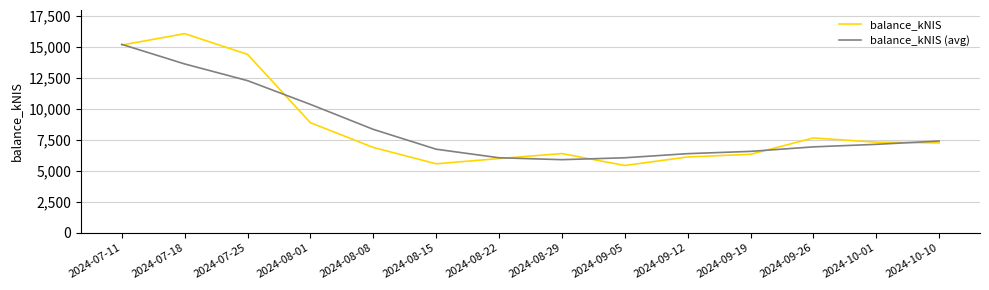

What is the total value across all series at 2024-08-08?

15260.7